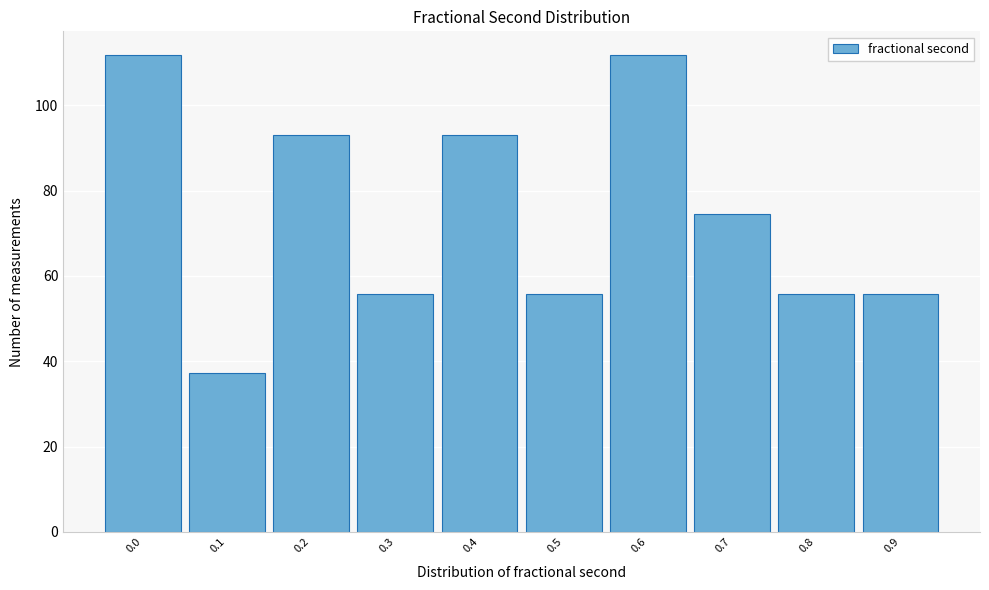

Reading left to right, transcribe all the data shown in this chart.

0.0=111.7	0.1=37.2	0.2=93.1	0.3=55.9	0.4=93.1	0.5=55.9	0.6=111.7	0.7=74.5	0.8=55.9	0.9=55.9